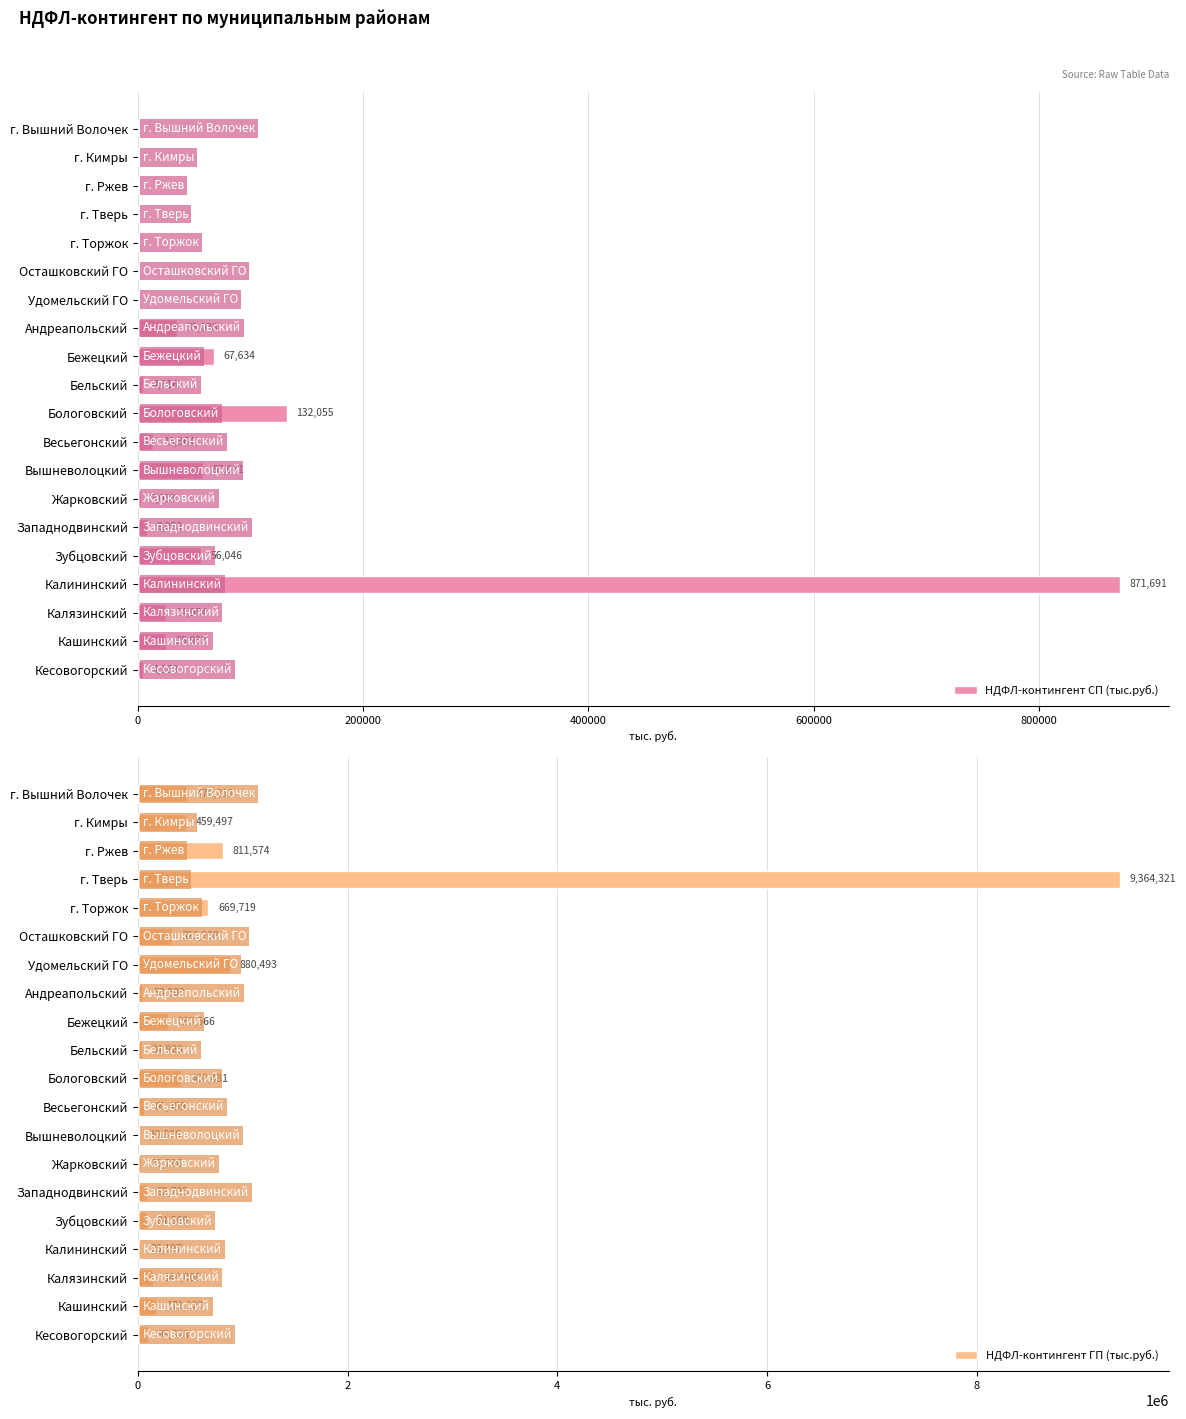

How many data points does each series have?

20